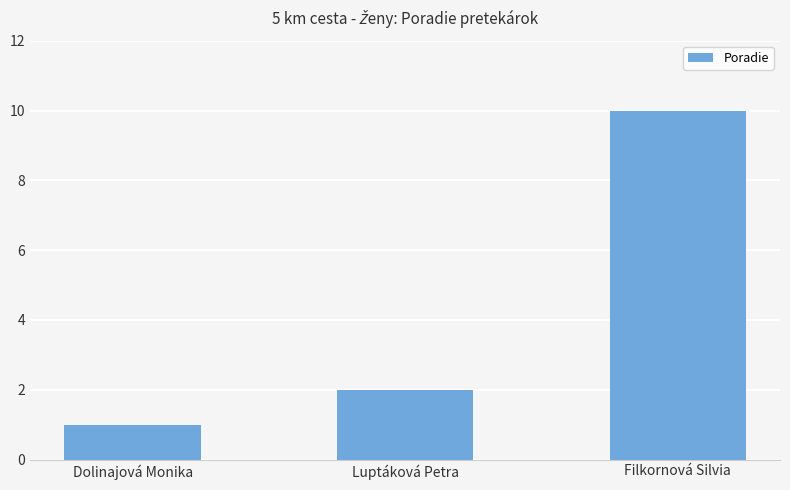

At which category does the chart reach its peak across all series?

Filkornová Silvia